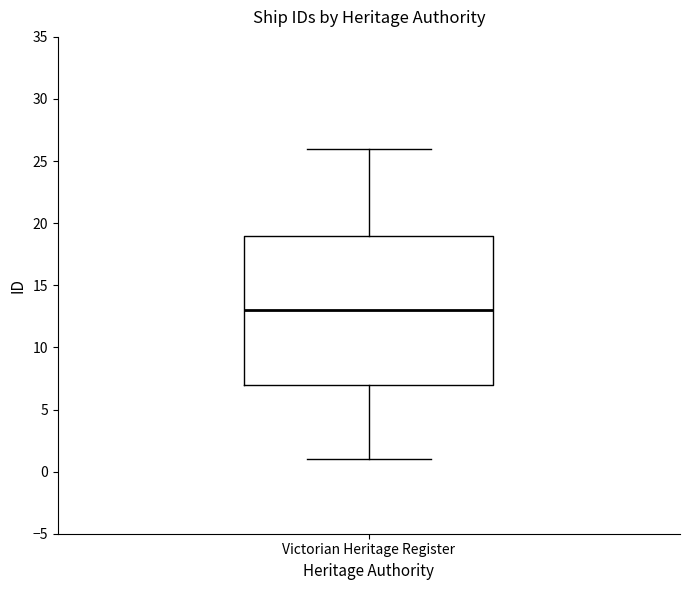

Where does the lower whisker of the box for Victorian Heritage Register end on the y-axis? The values are not printed on the chart, so give them approximately, as read against the axis.

1